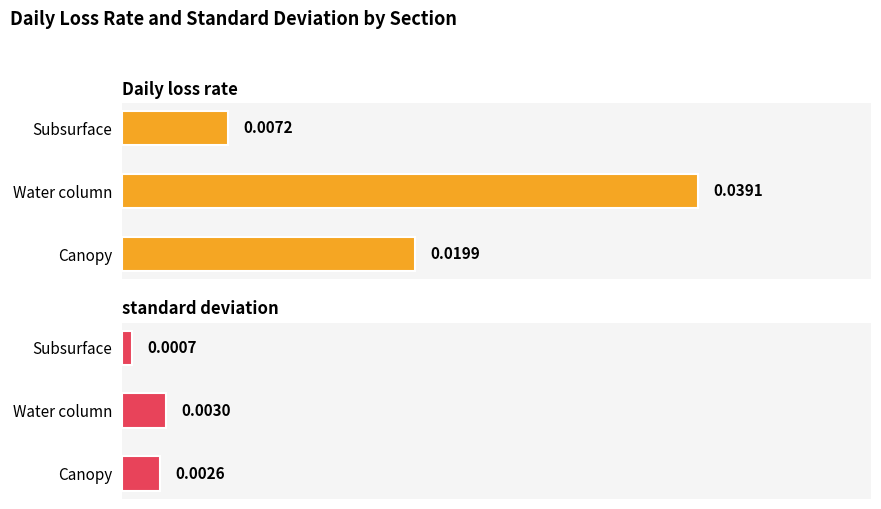

Count the standard deviation values in the range 0 to 1.

3